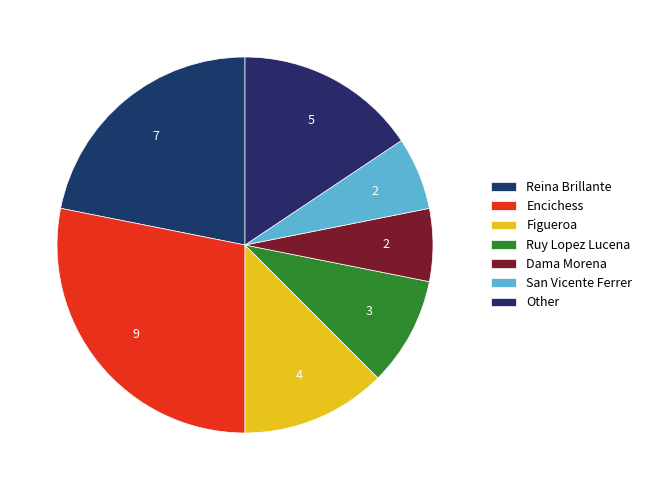

Does any single category account for the majority?

No